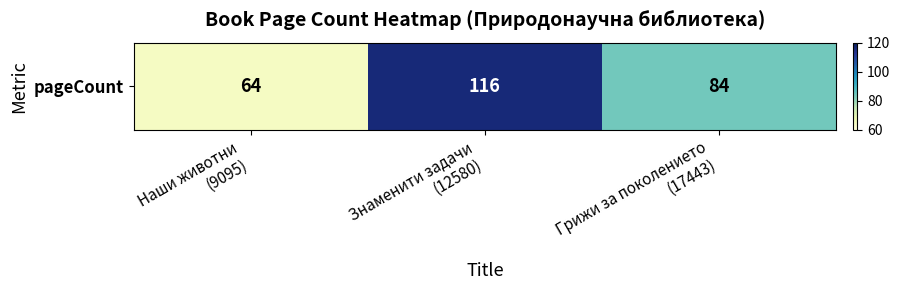

List the labels in order of value, largest first.

Знаменити задачи
(12580), Грижи за поколението
(17443), Наши животни
(9095)